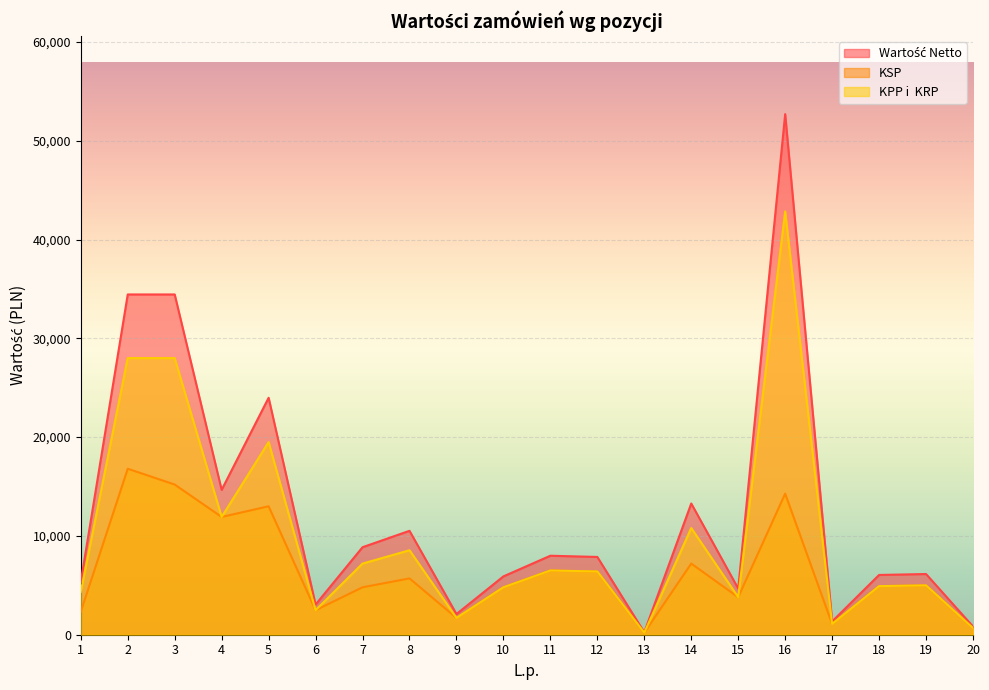

Between 13 and 4, which is larger?

4